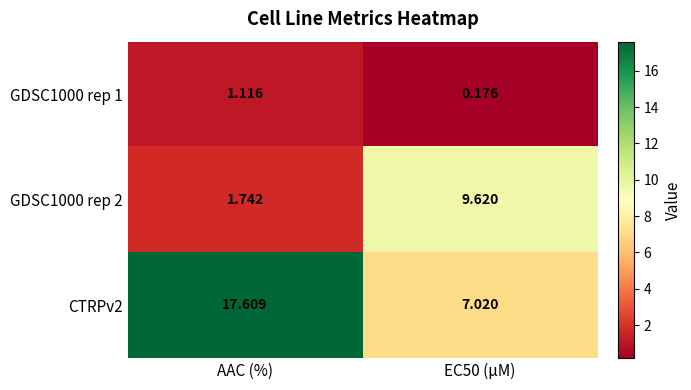

Where is GDSC1000 rep 2 nearest to the value 5?

AAC (%)